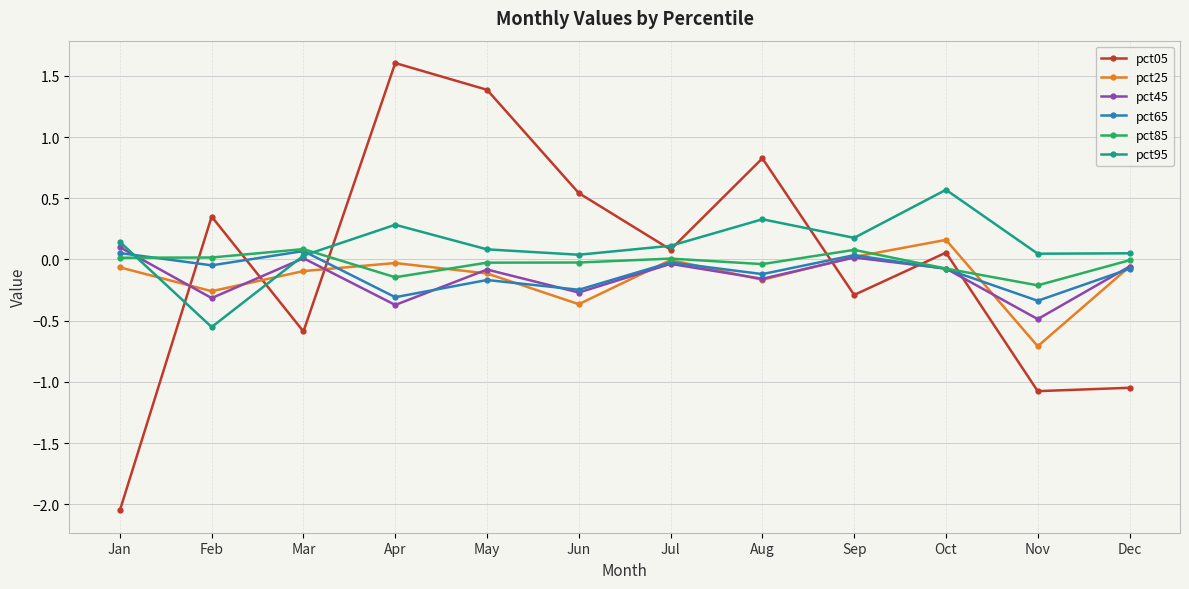

What are all the series names shown in the legend?

pct05, pct25, pct45, pct65, pct85, pct95